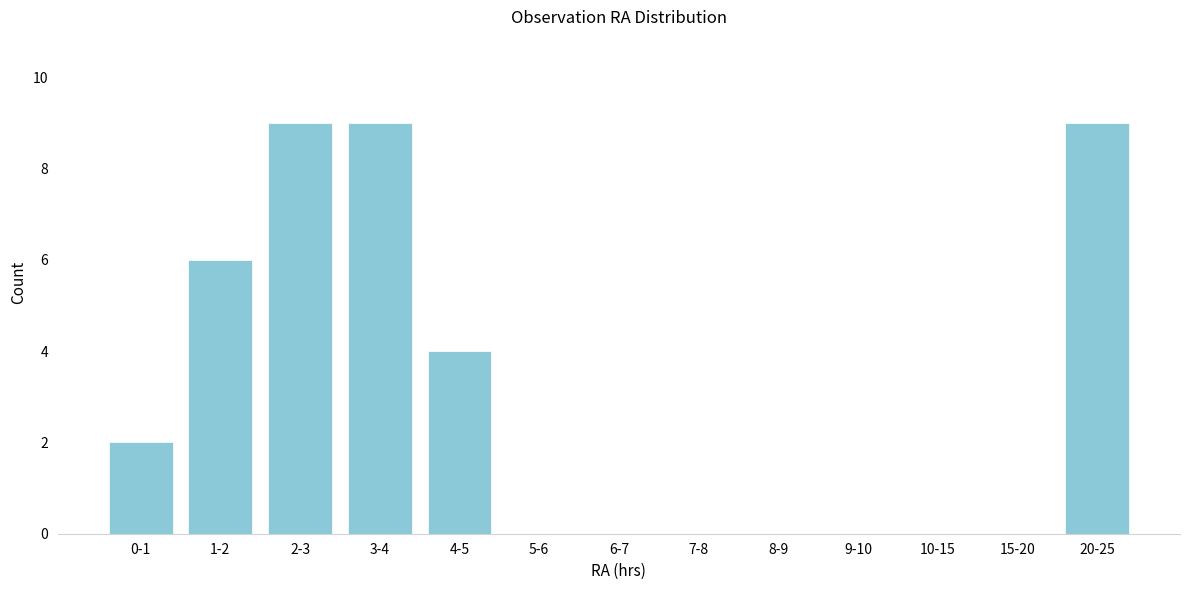

Reading left to right, what are all the values shown in this chart?

0-1=2	1-2=6	2-3=9	3-4=9	4-5=4	5-6=0	6-7=0	7-8=0	8-9=0	9-10=0	10-15=0	15-20=0	20-25=9